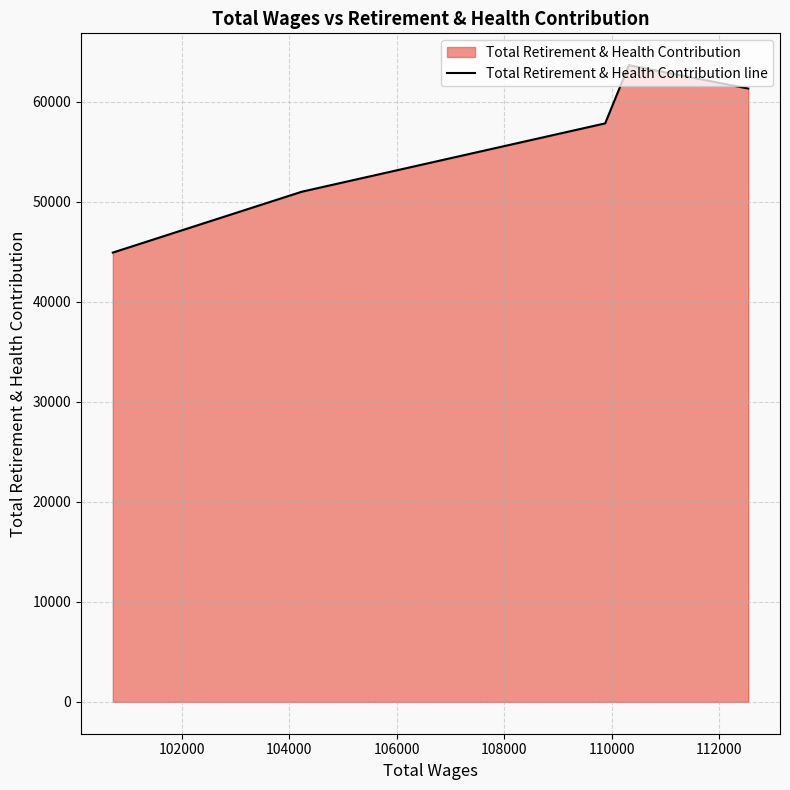

What is the sum of all values?

278836